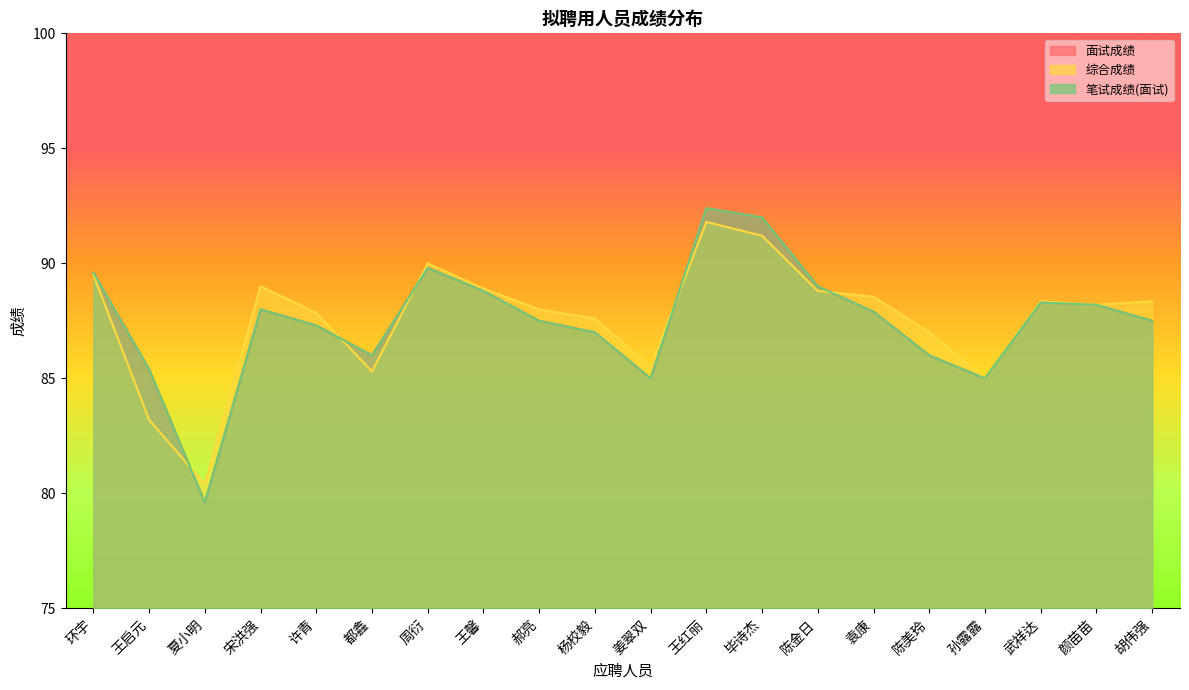

What is the value of the 笔试成绩(面试) point at the 2nd from the left?

85.4